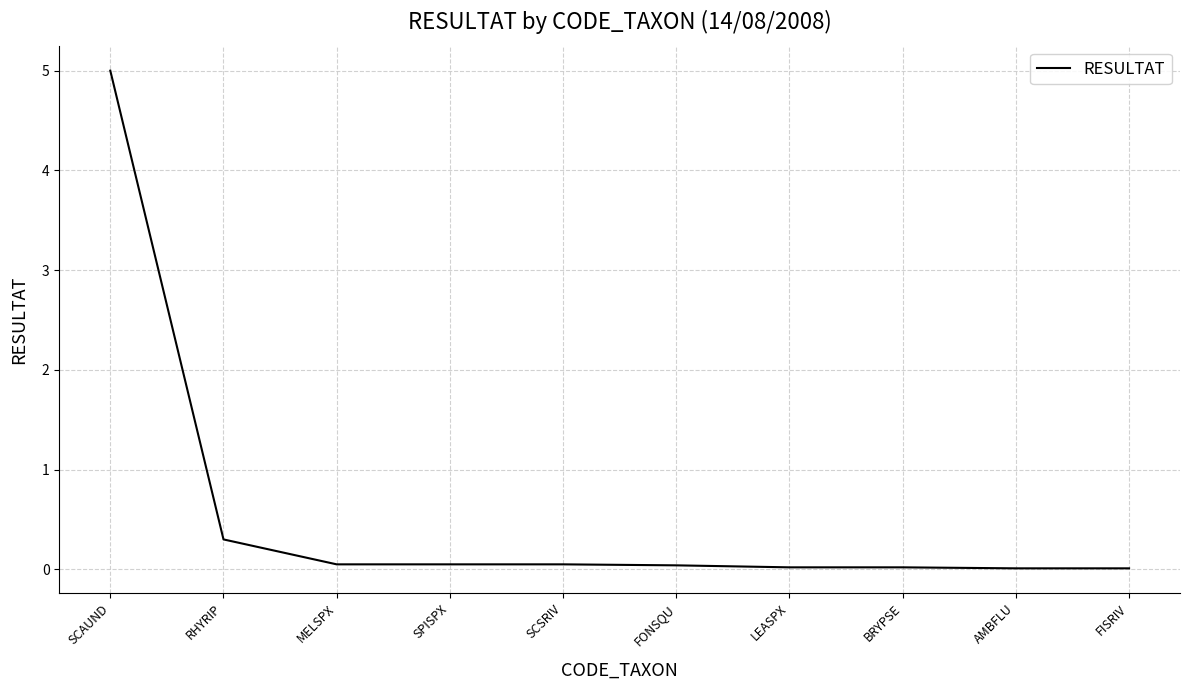

What is the change in value from RHYRIP to AMBFLU?

-0.3